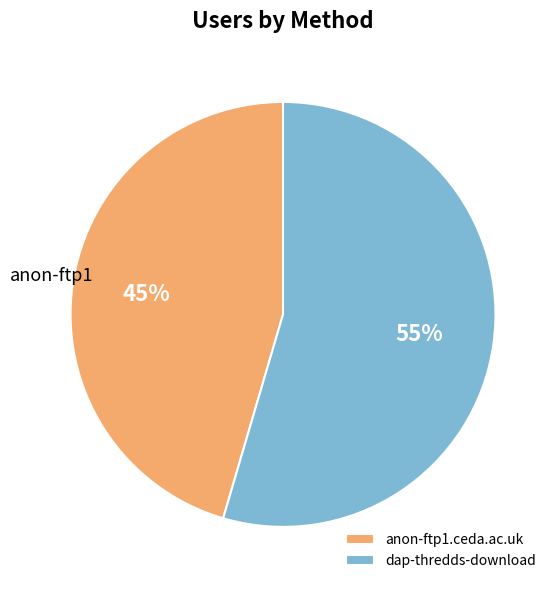

Does any single category account for the majority?

Yes